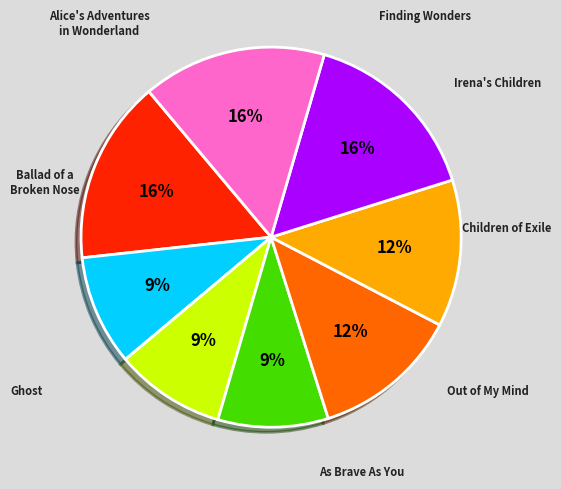

Does any single category account for the majority?

No